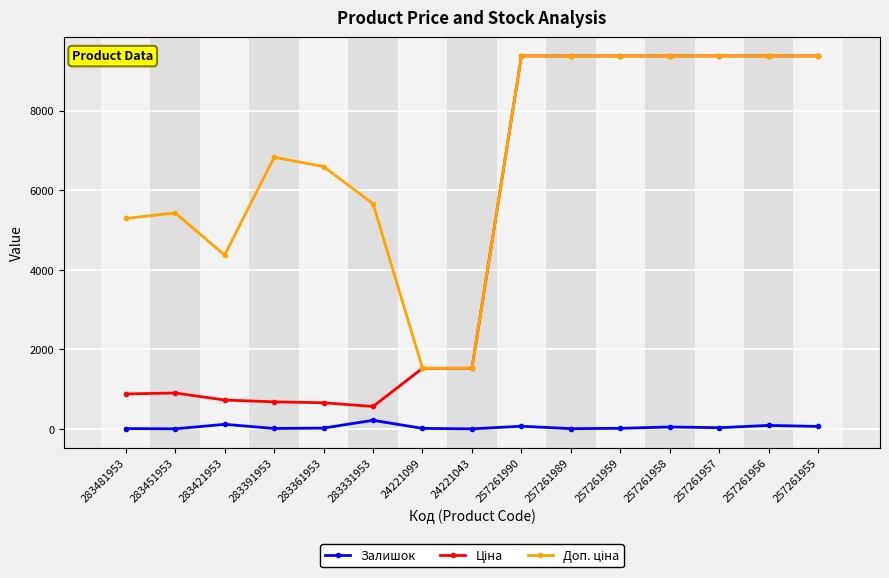

Is it true that Залишок equals 5.0 at 283451953?

True